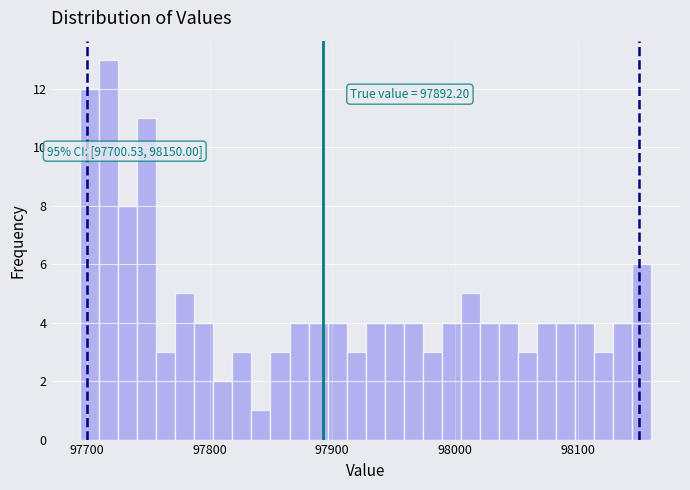

Around what value on the x-axis is the tallest bar? Give the approximate position of its centre, as read against the axis.

97720